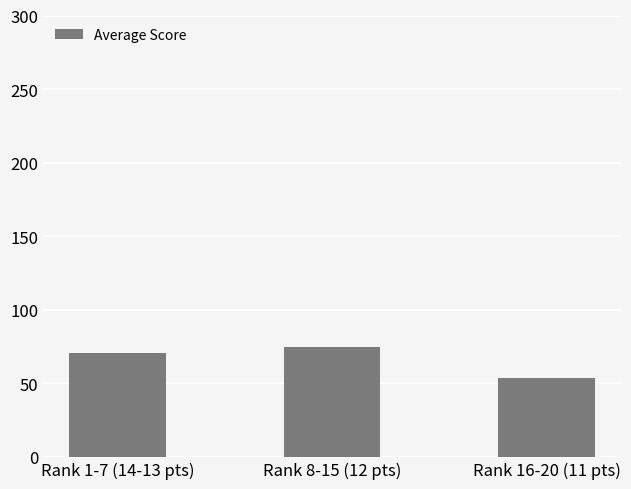

Between Rank 8-15 (12 pts) and Rank 1-7 (14-13 pts), which is larger?

Rank 8-15 (12 pts)